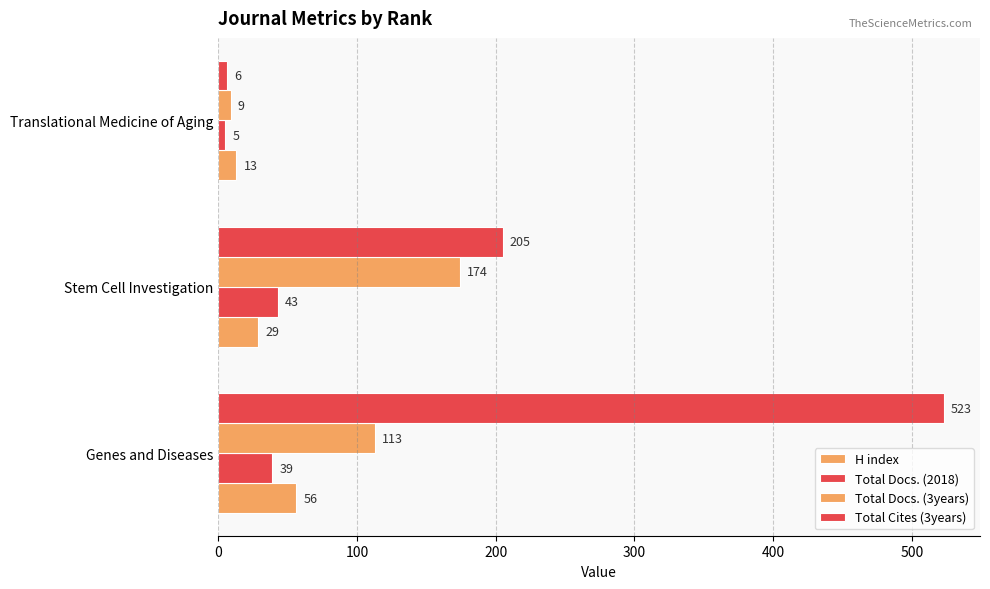

How many series are shown in this chart?

4